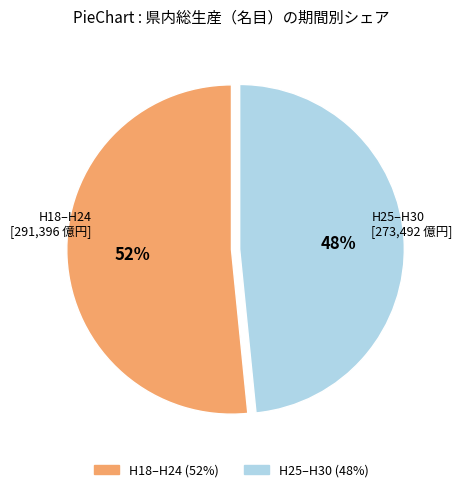

To the nearest percent, what is the average slice percentage?

50%